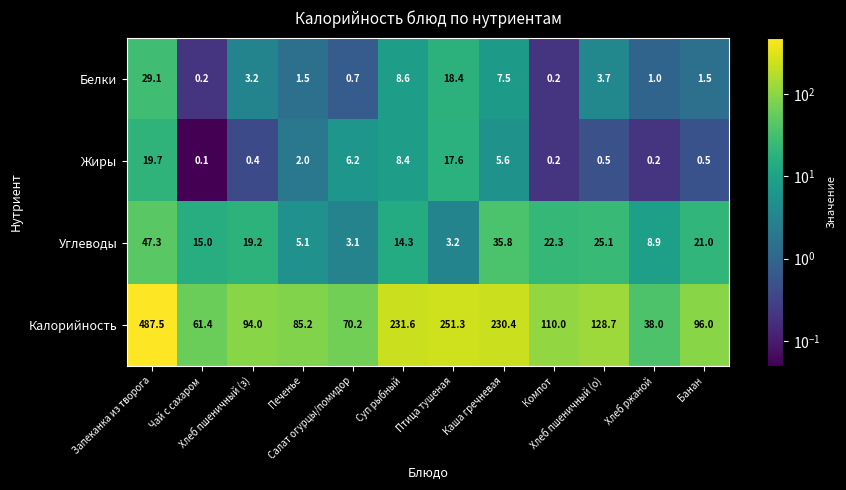

How many categories are shown in the chart?

12